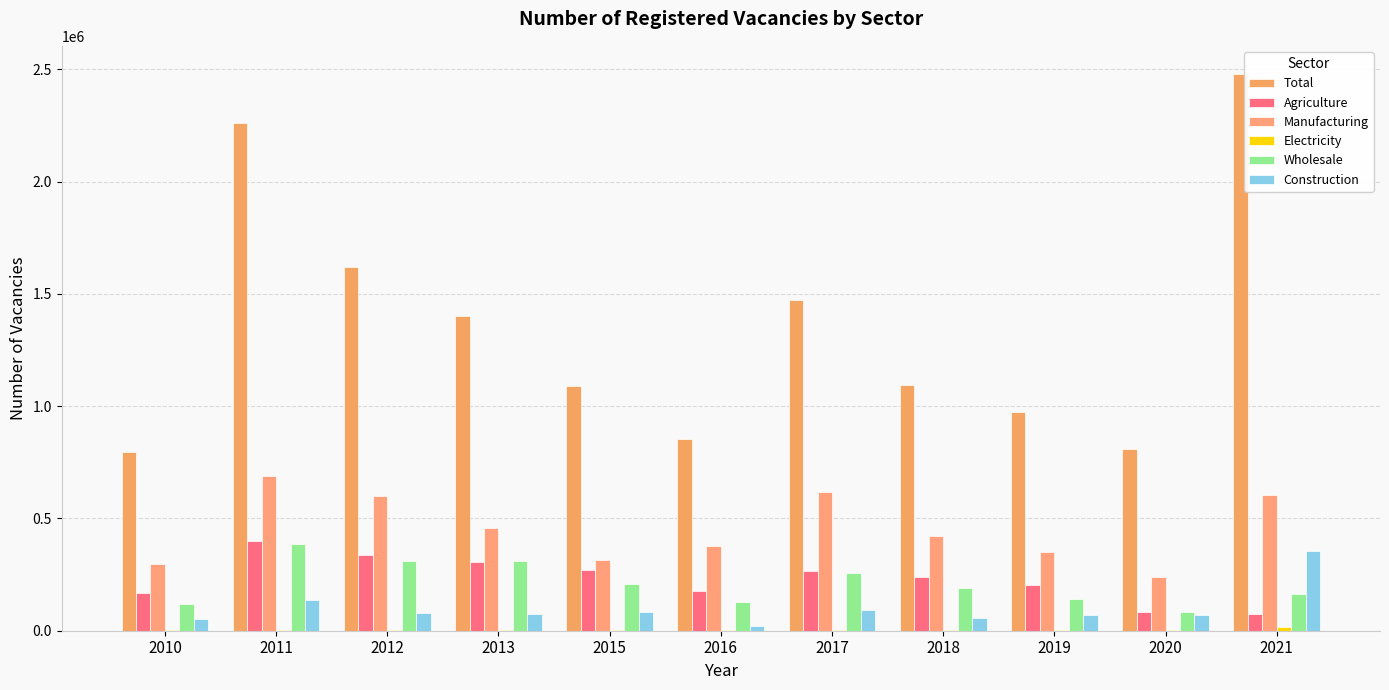

The value of Total at 2012 is 2425417. True or false?

False